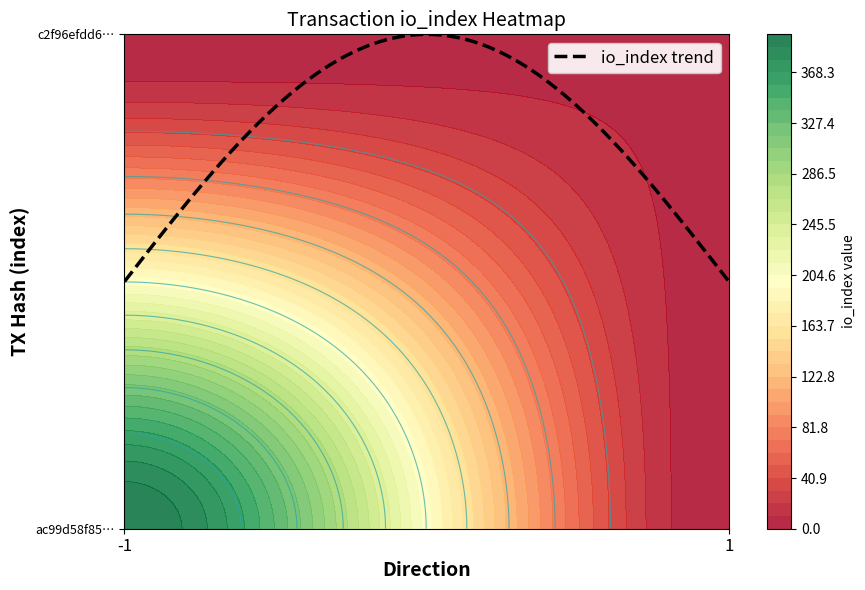

Which series has the largest total across all categories?

ac99d58f8583a0a455bd1c56657dab7f1ed68e5